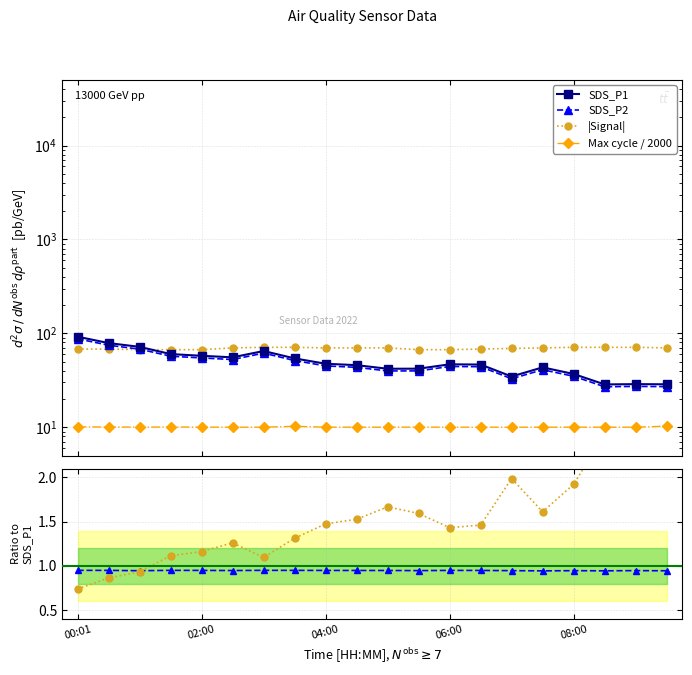

What is the sum of all |Signal| / SDS_P1 values?

30.6